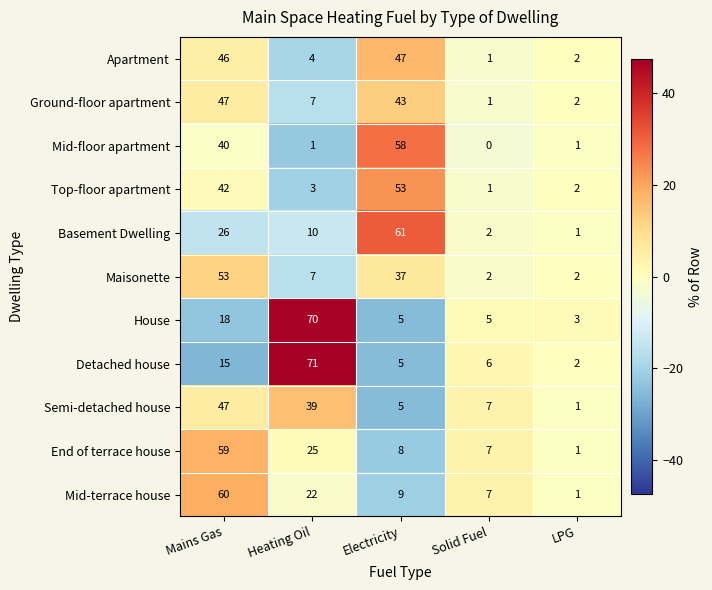

True or false: End of terrace house has a value of 11 at Electricity.

False